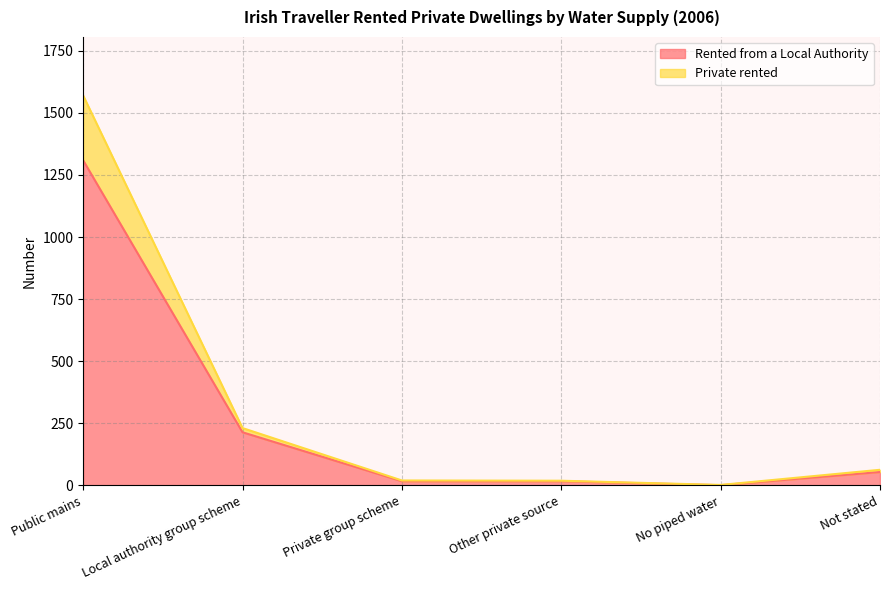

True or false: Rented from a Local Authority and Private rented intersect in this chart.

False